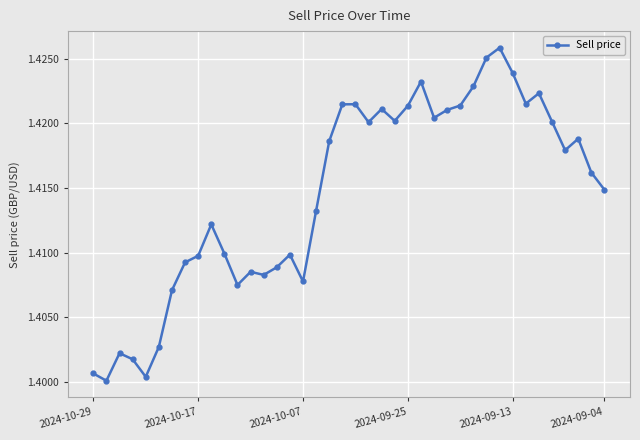

True or false: the data has more than 0 interior local peaks.

True